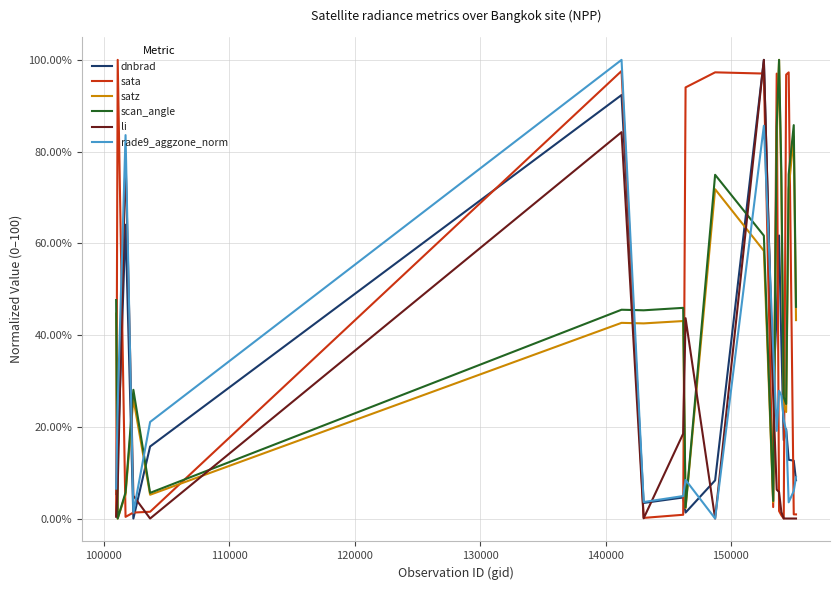

What is the maximum value shown in the chart?

100.0